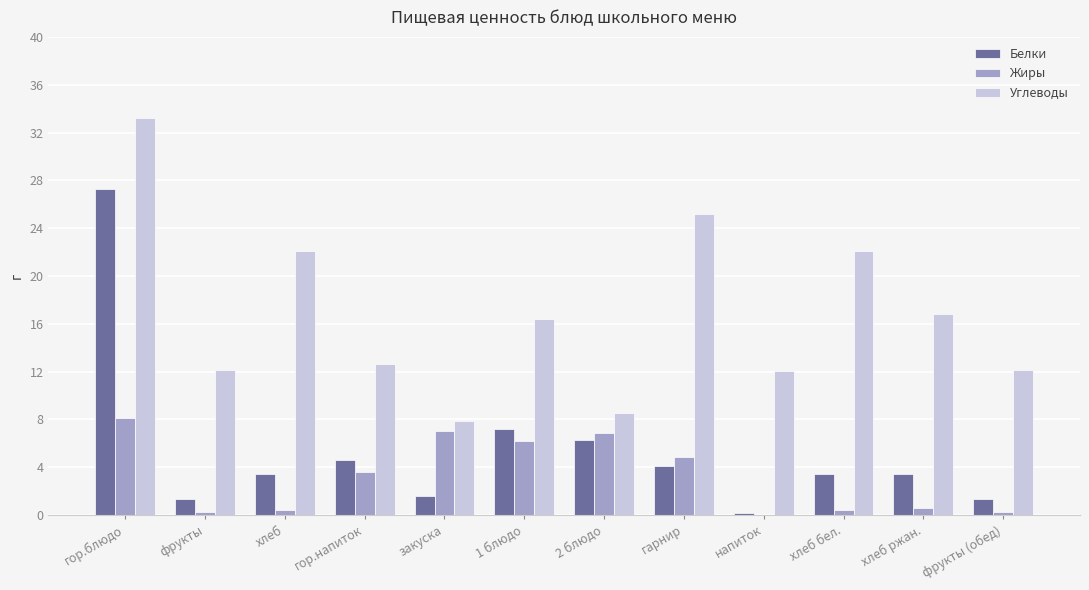

Are the bars horizontal?

No